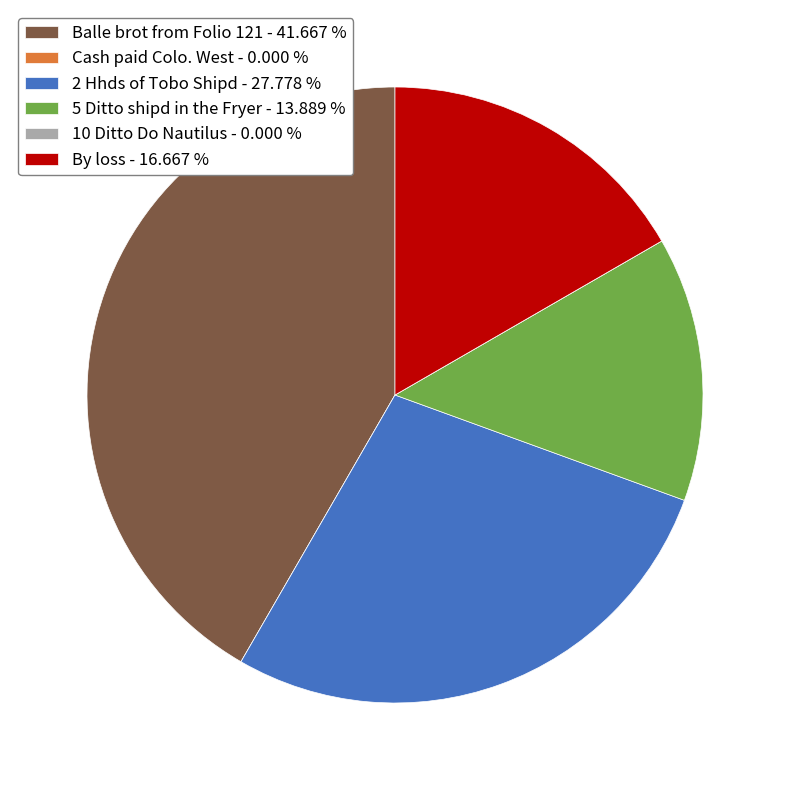

Do Balle brot from Folio 121 - 41.667 % and 5 Ditto shipd in the Fryer - 13.889 % together represent more than half of the pie?

Yes